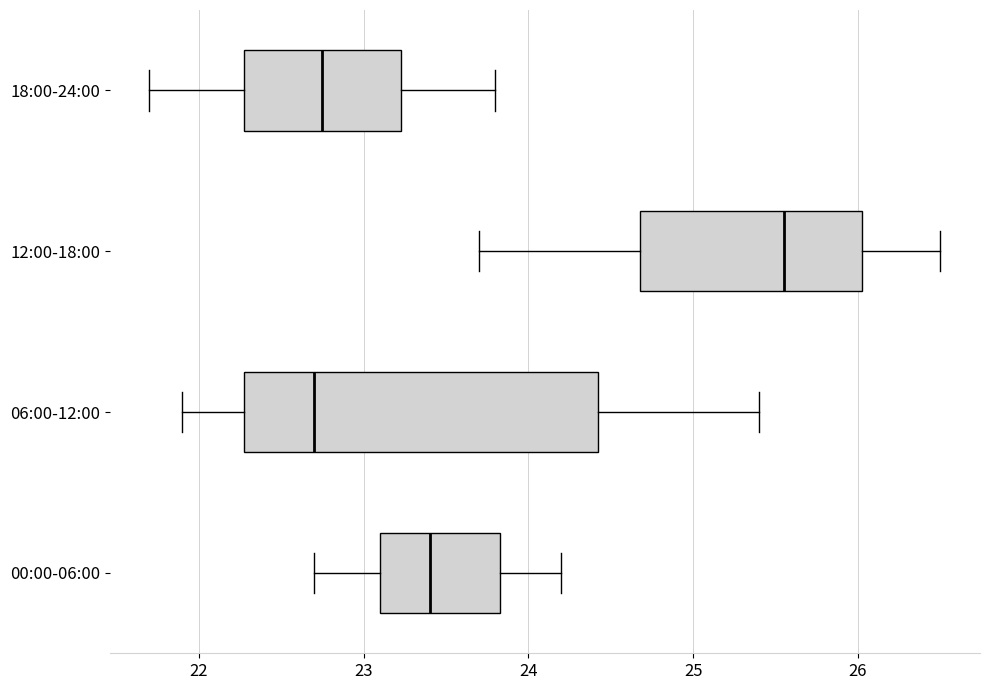

Which box has the furthest to the right median line?

12:00-18:00